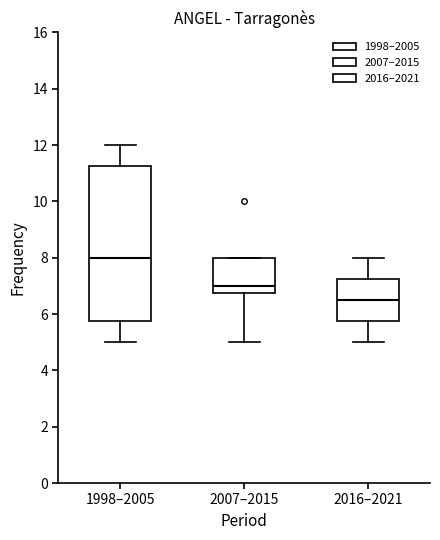

Which box is the tallest, from its lower edge to its upper edge?

1998–2005